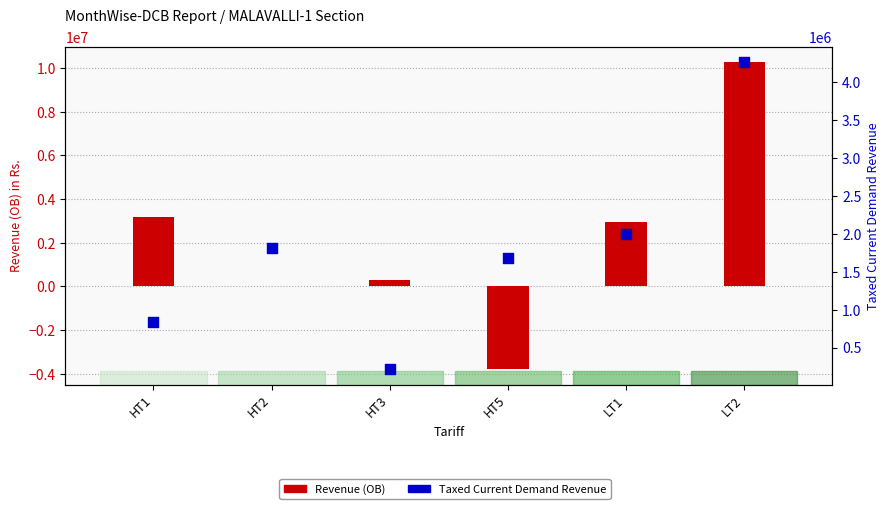

What are all the series names shown in the legend?

Revenue (OB), Taxed Current Demand Revenue